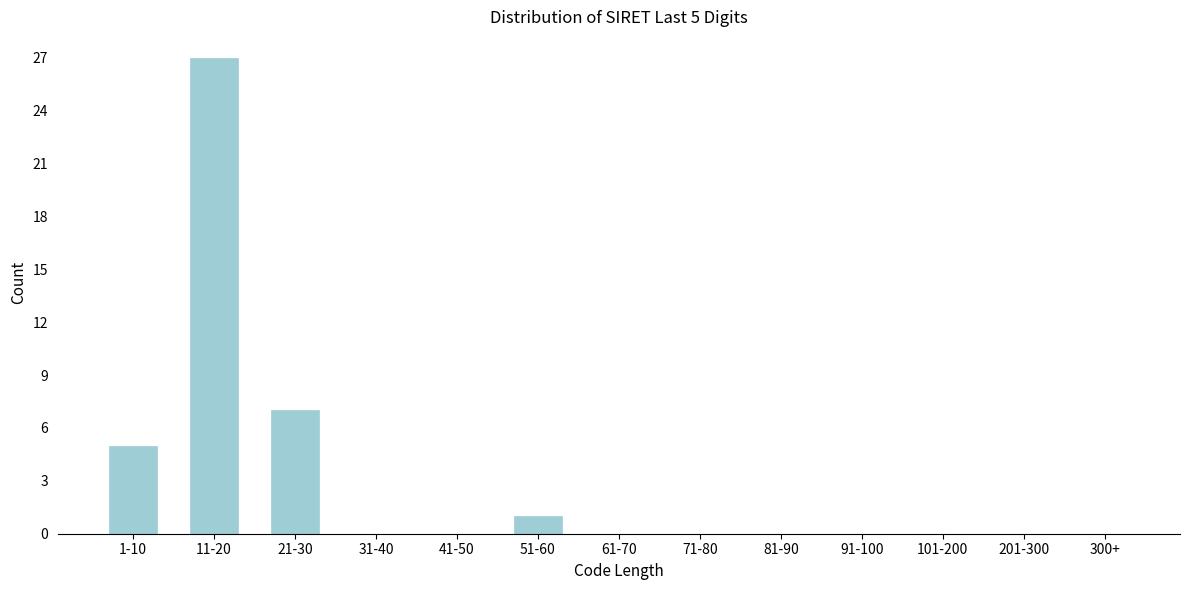

Reading left to right, extract all data points from this chart.

1-10=5	11-20=27	21-30=7	31-40=0	41-50=0	51-60=1	61-70=0	71-80=0	81-90=0	91-100=0	101-200=0	201-300=0	300+=0